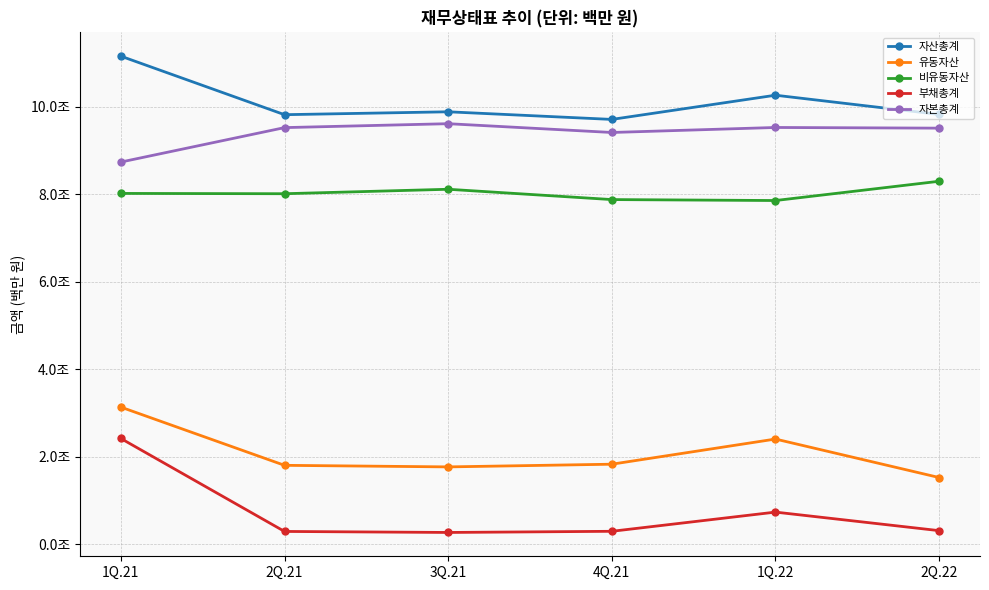

What is the difference between the second highest and second lowest values in the 자산총계 series?

445032